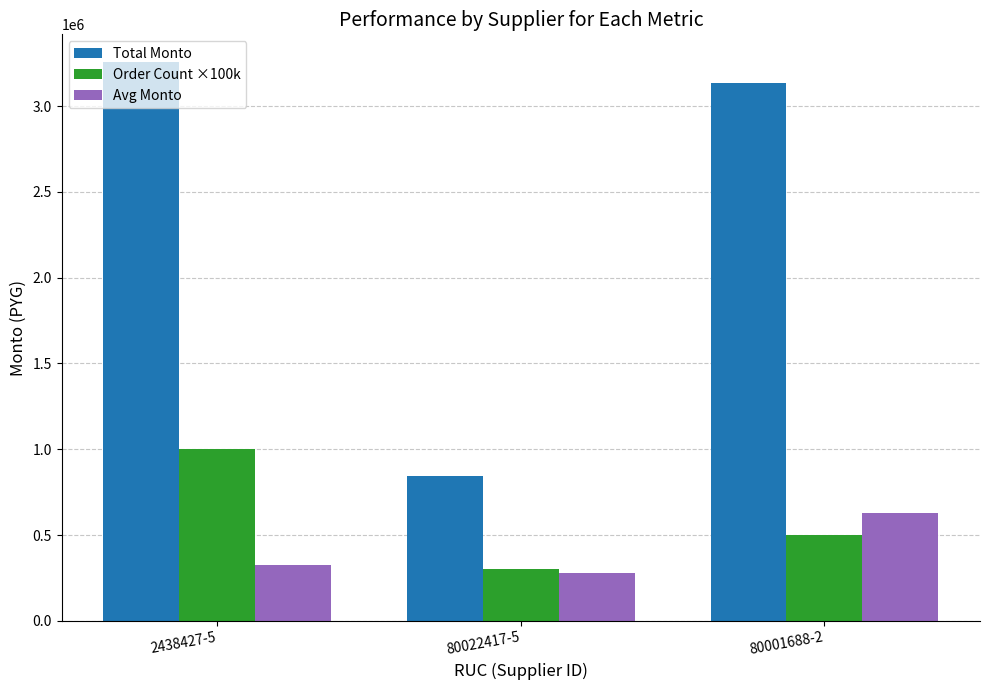

What is the value of the Avg Monto bar at the 2nd from the left?

280480